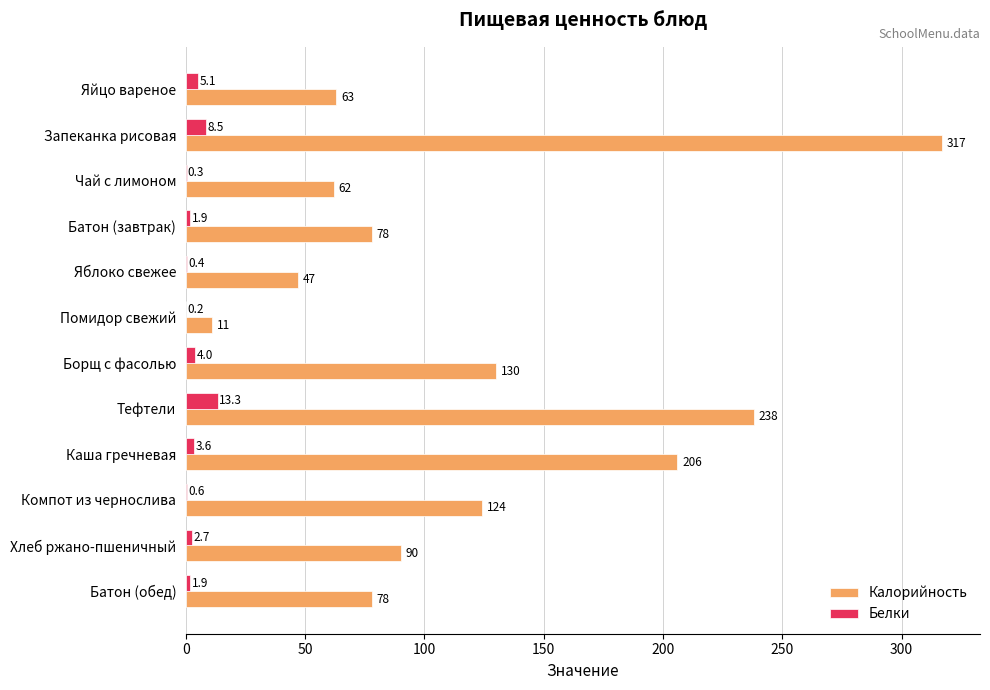

The value of Калорийность at Запеканка рисовая is 317.0. True or false?

True